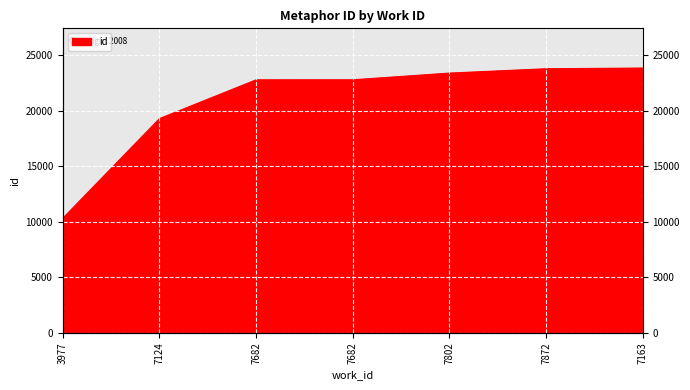

What is the change in value from 3977 to 7163?

+13537